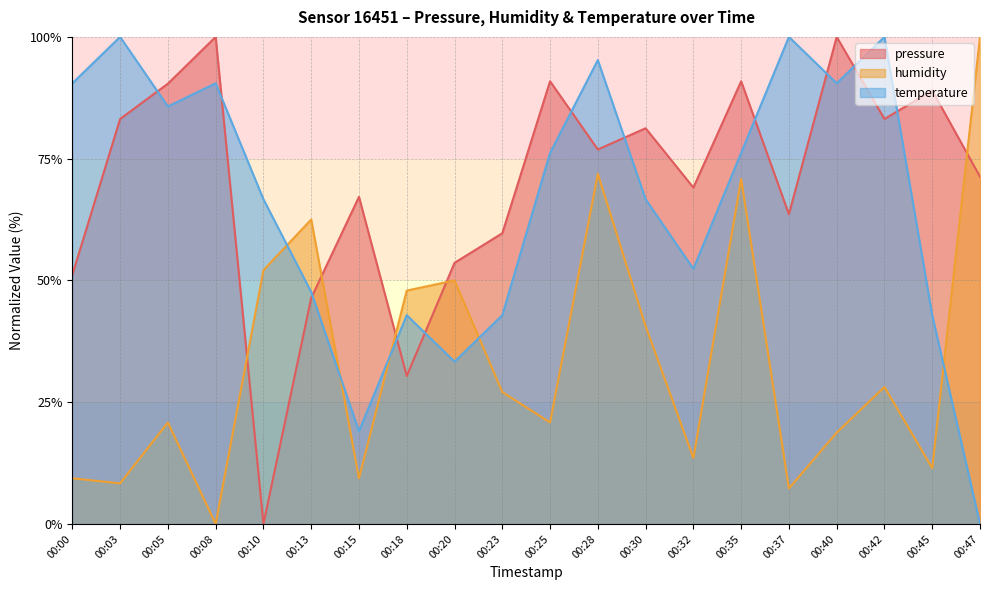

Reading left to right, list all the values displayed in this chart.

pressure: 00:00=51.1	00:03=83.1	00:05=90.4	00:08=100.0	00:10=0.0	00:13=46.4	00:15=67.2	00:18=30.4	00:20=53.6	00:23=59.7	00:25=90.9	00:28=76.9	00:30=81.2	00:32=69.1	00:35=90.9	00:37=63.6	00:40=100.0	00:42=83.1	00:45=89.0	00:47=71.3
humidity: 00:00=9.4	00:03=8.3	00:05=20.8	00:08=0.0	00:10=52.1	00:13=62.5	00:15=9.4	00:18=47.9	00:20=50.0	00:23=27.1	00:25=20.8	00:28=71.9	00:30=40.6	00:32=13.5	00:35=70.8	00:37=7.3	00:40=18.7	00:42=28.1	00:45=11.5	00:47=100.0
temperature: 00:00=90.5	00:03=100.0	00:05=85.7	00:08=90.5	00:10=66.7	00:13=47.6	00:15=19.0	00:18=42.9	00:20=33.3	00:23=42.9	00:25=76.2	00:28=95.2	00:30=66.7	00:32=52.4	00:35=76.2	00:37=100.0	00:40=90.5	00:42=100.0	00:45=42.9	00:47=0.0